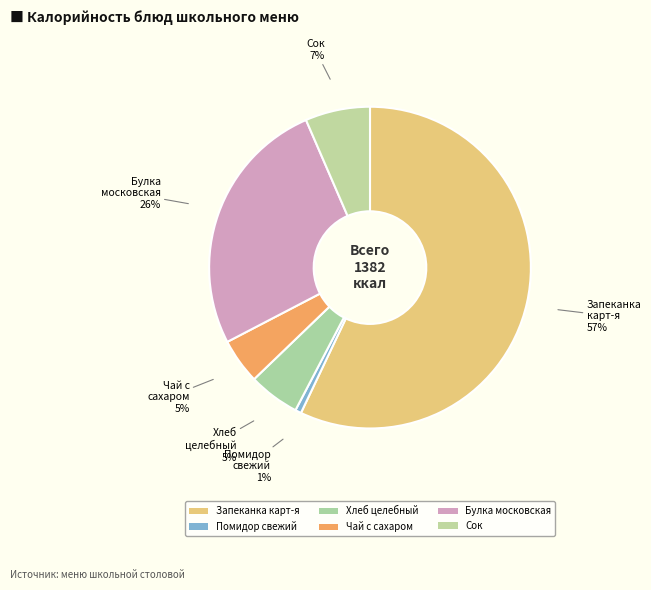

To the nearest percent, what is the difference between the largest and smallest slice percentages?

56%